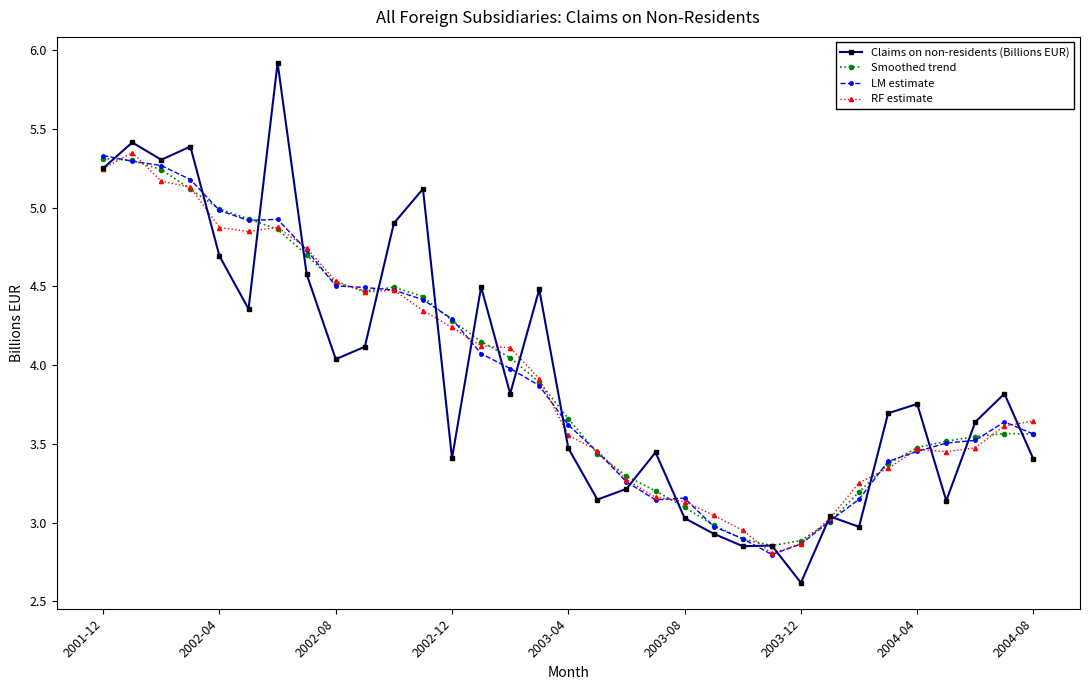

Which series has the widest spread of values?

Claims on non-residents (Billions EUR)